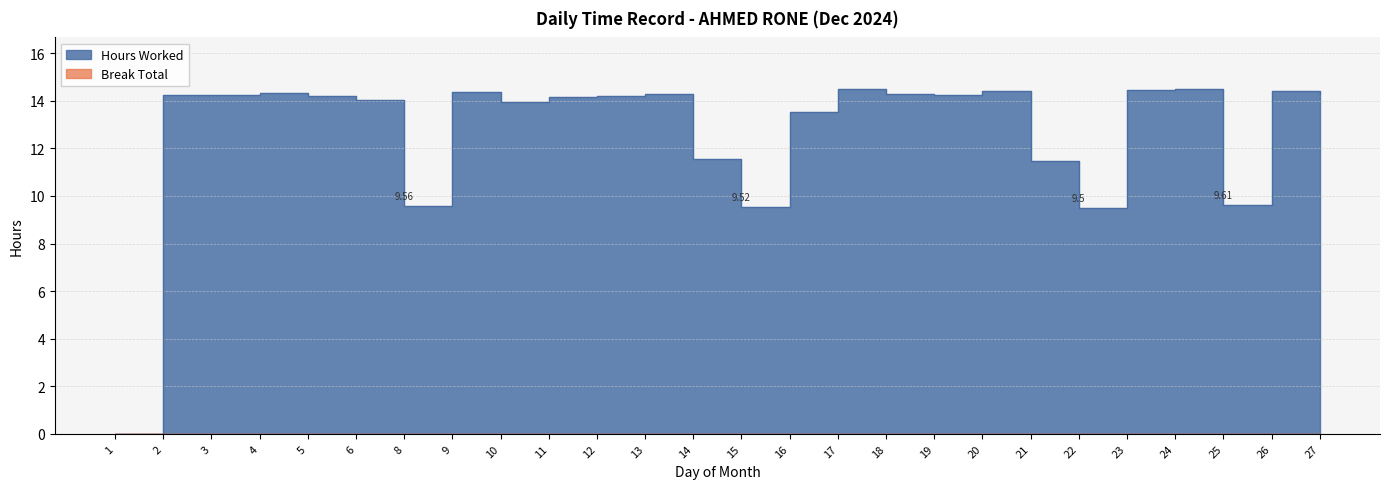

Count the number of values greater than 14.

17